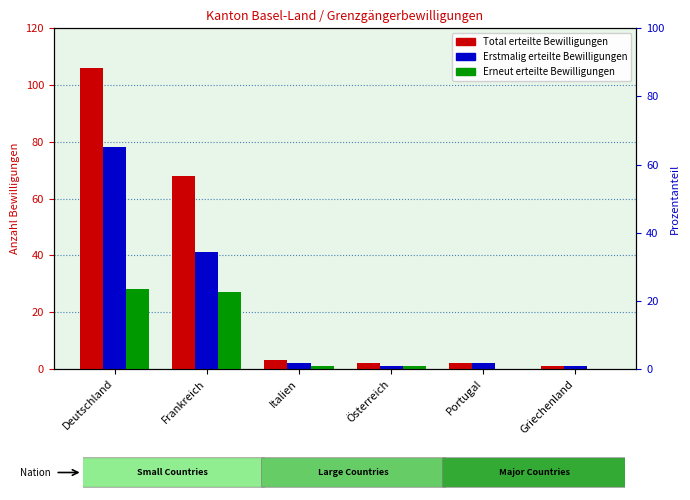

At which category is the sum across all series the highest?

Deutschland